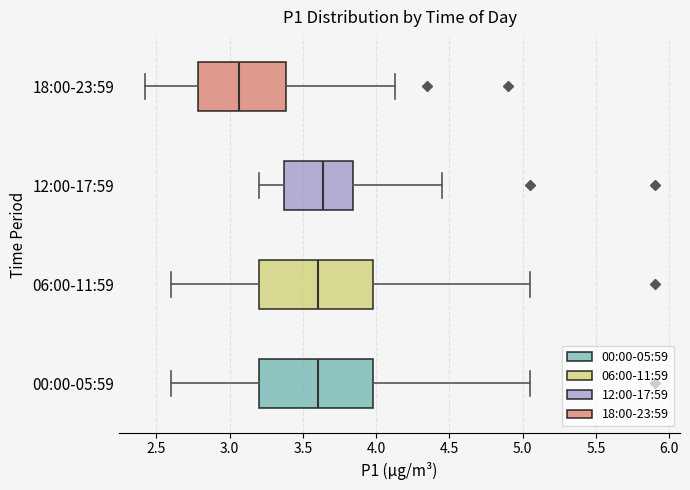

Which box has the furthest to the left median line?

18:00-23:59